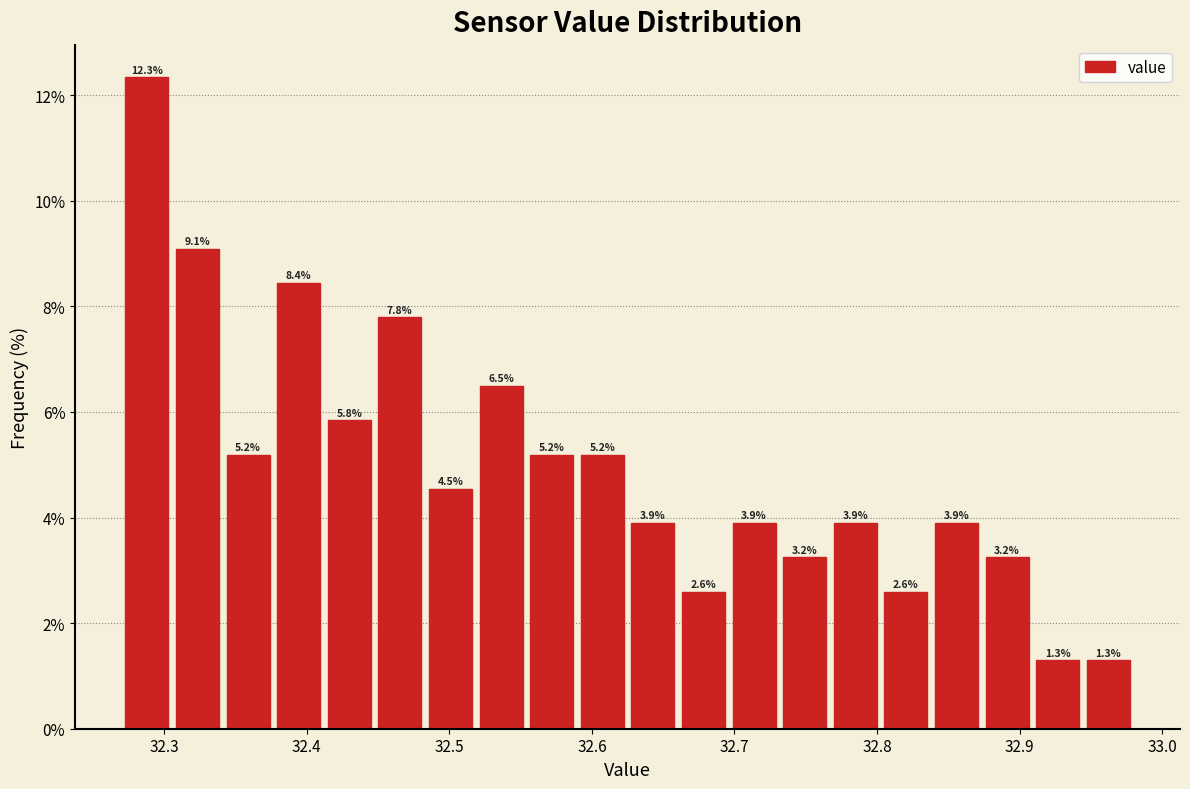

Read against the x-axis, roughly where is the centre of the tallest bar?

32.29